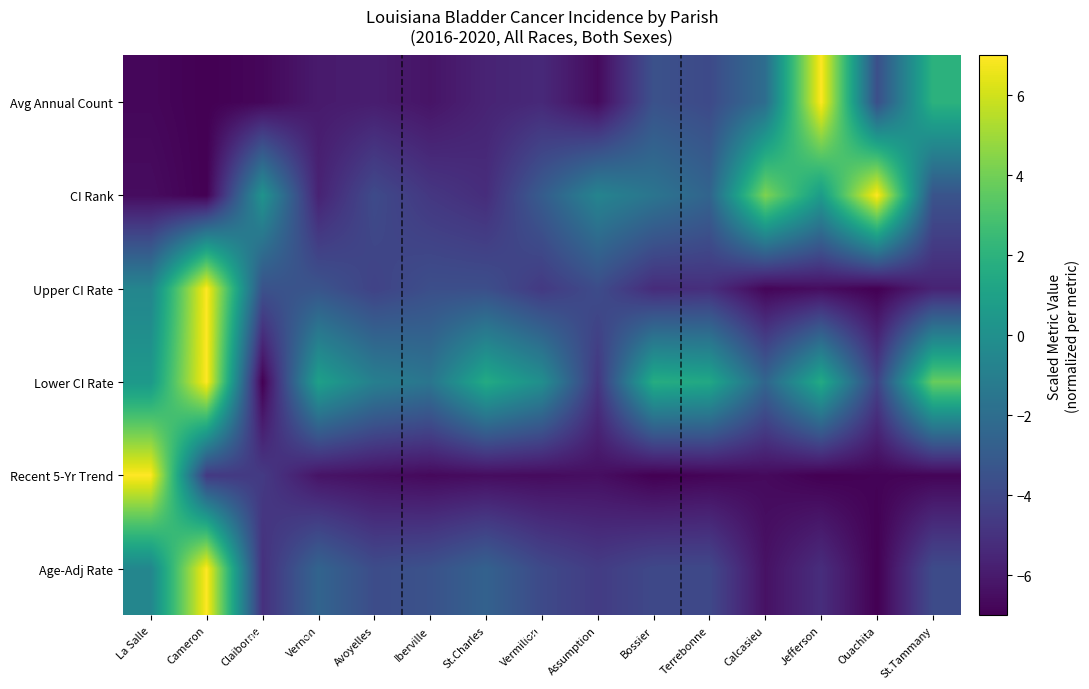

Rank the series by their maximum value, from highest to lowest.

Age-Adj Rate, Recent 5-Yr Trend, Lower CI Rate, Upper CI Rate, CI Rank, Avg Annual Count